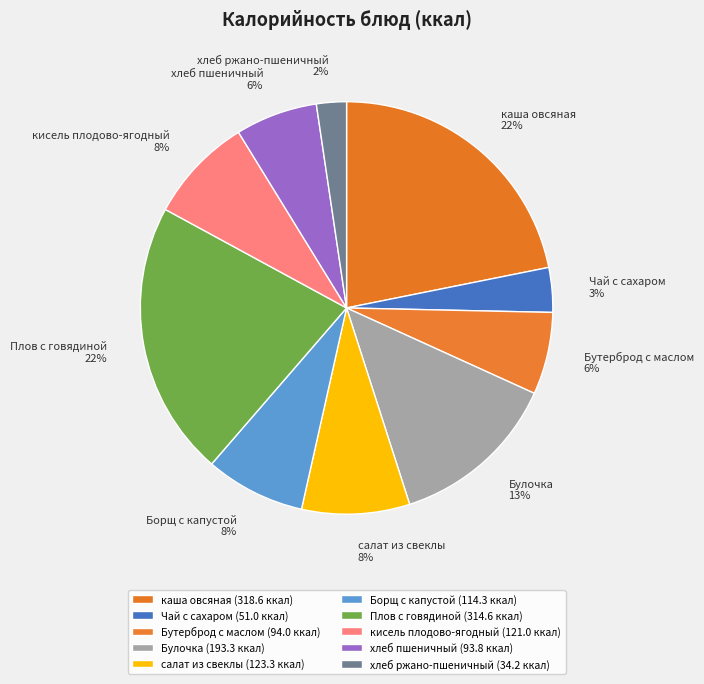

Is there any slice that represents more than half of the pie?

No